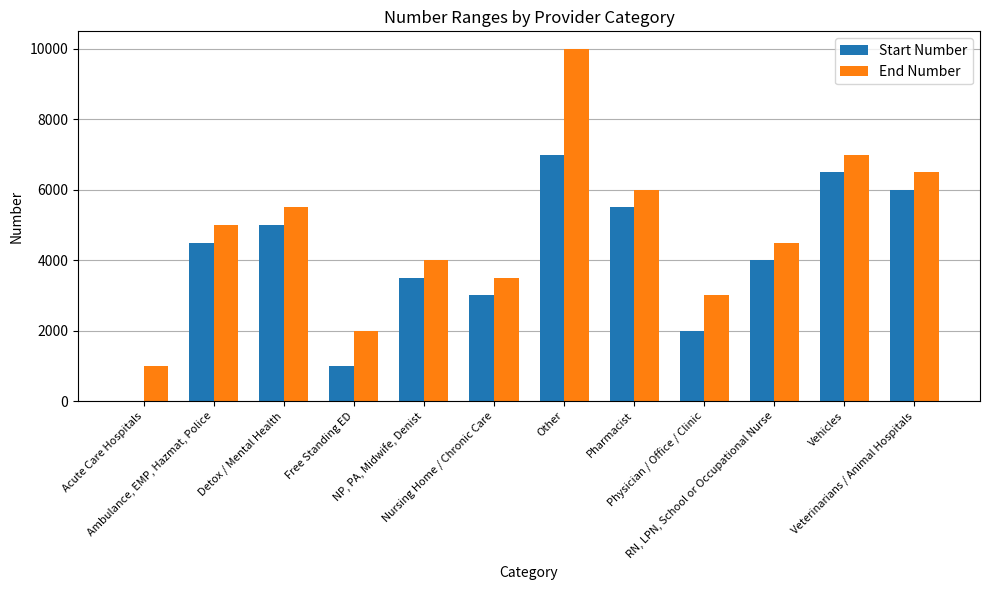

Reading left to right, transcribe all the data shown in this chart.

Start Number: Acute Care Hospitals=1	Ambulance, EMP, Hazmat, Police=4500	Detox / Mental Health=5000	Free Standing ED=1000	NP, PA, Midwife, Denist=3500	Nursing Home / Chronic Care=3000	Other=7000	Pharmacist=5500	Physician / Office / Clinic=2000	RN, LPN, School or Occupational Nurse=4000	Vehicles=6500	Veterinarians / Animal Hospitals=6000
End Number: Acute Care Hospitals=999	Ambulance, EMP, Hazmat, Police=4999	Detox / Mental Health=5499	Free Standing ED=1999	NP, PA, Midwife, Denist=3999	Nursing Home / Chronic Care=3499	Other=9999	Pharmacist=5999	Physician / Office / Clinic=2999	RN, LPN, School or Occupational Nurse=4499	Vehicles=6999	Veterinarians / Animal Hospitals=6499